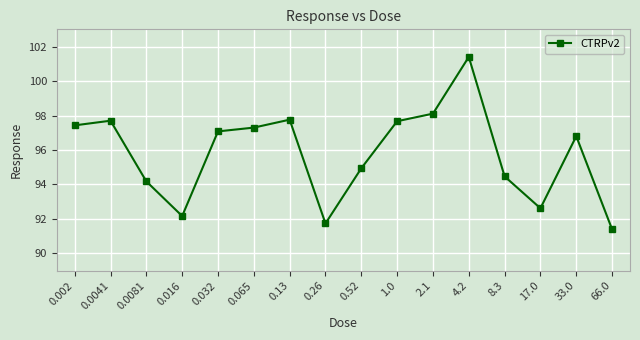

True or false: the data shows 168.4 at 1.0.

False